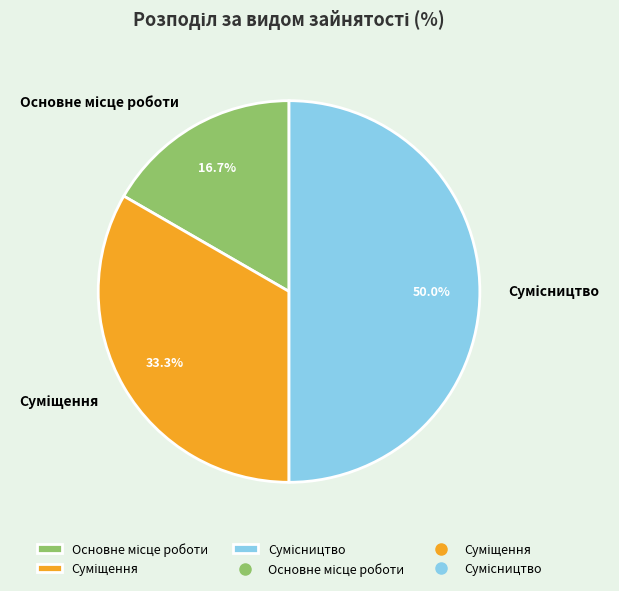

What percentage is the Суміщення slice, to the nearest percent?

33%